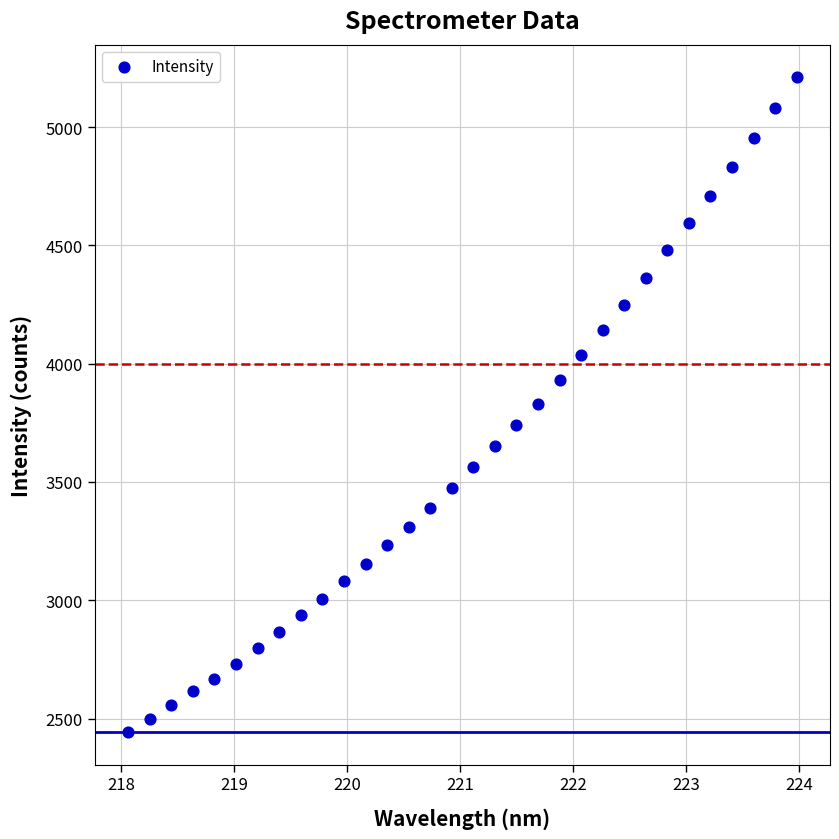

What is the range of Y values (max minus min)?

2766.5